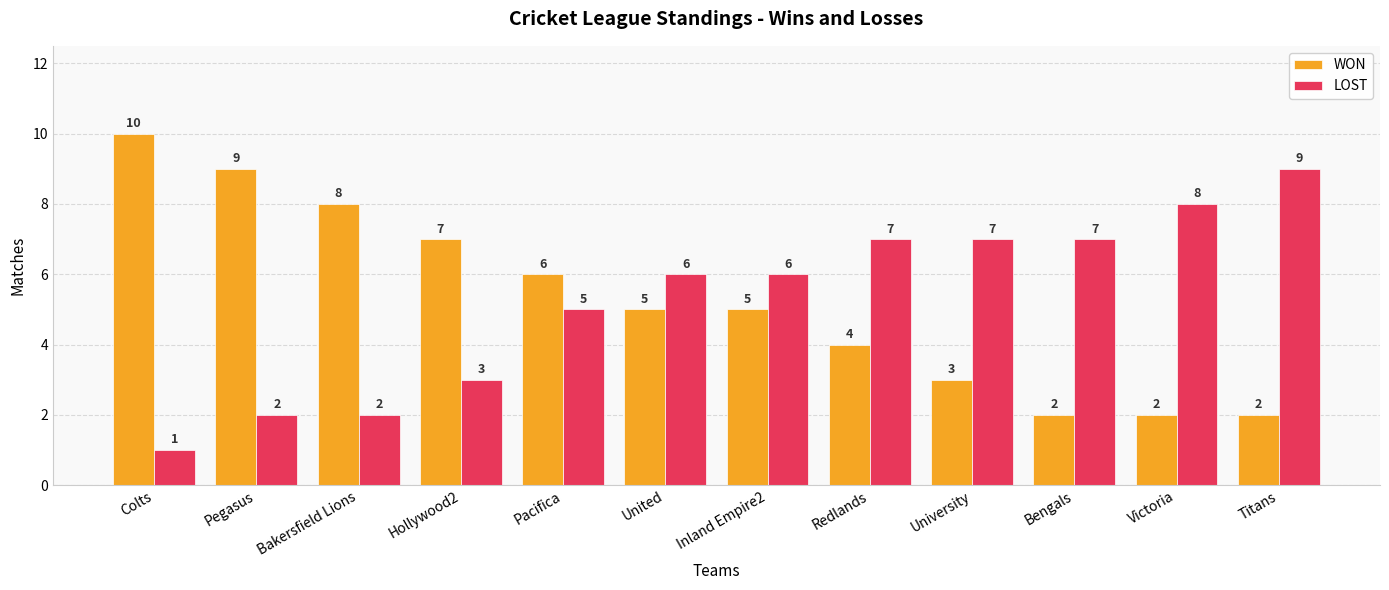

What position from the left is Inland Empire2?

7